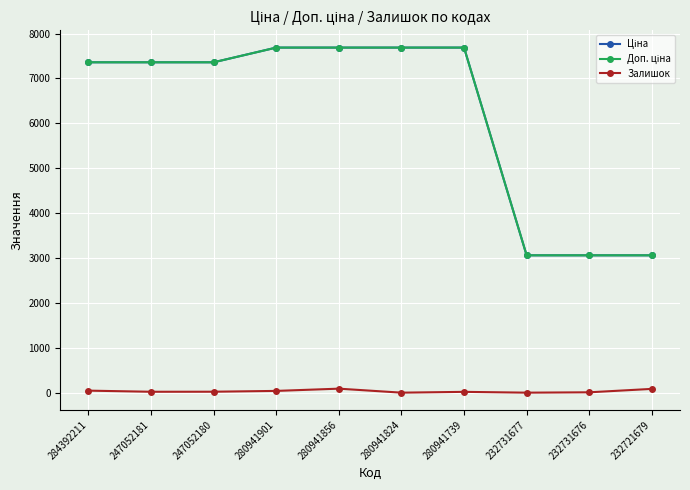

How many data points does each series have?

10